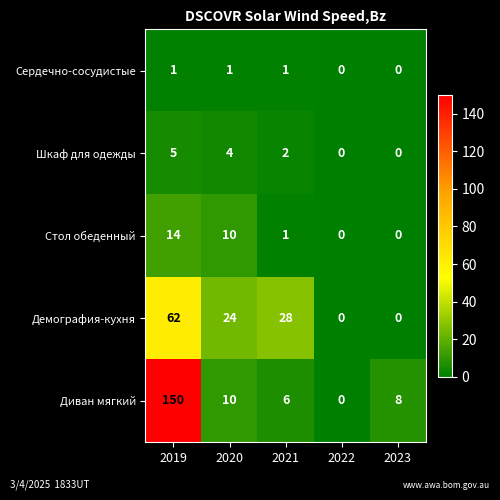

Reading left to right, extract all data points from this chart.

Сердечно-сосудистые: 1	1	1	0	0
Шкаф для одежды: 5	4	2	0	0
Стол обеденный: 14	10	1	0	0
Демография-кухня: 62	24	28	0	0
Диван мягкий: 150	10	6	0	8